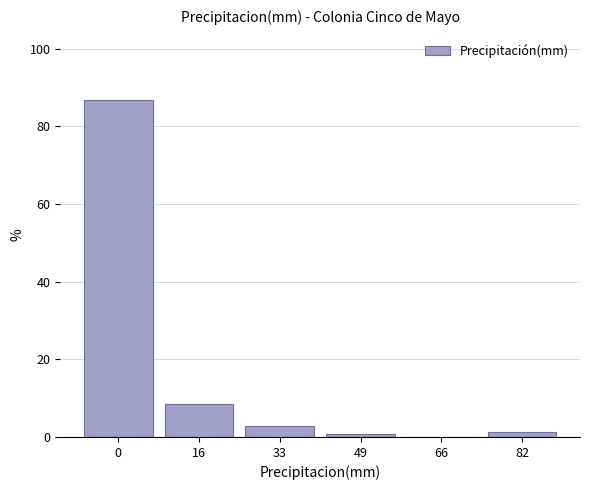

Reading right to left, list all the values displayed in this chart.

82=1.4	66=0.0	49=0.7	33=2.8	16=8.4	0=86.7